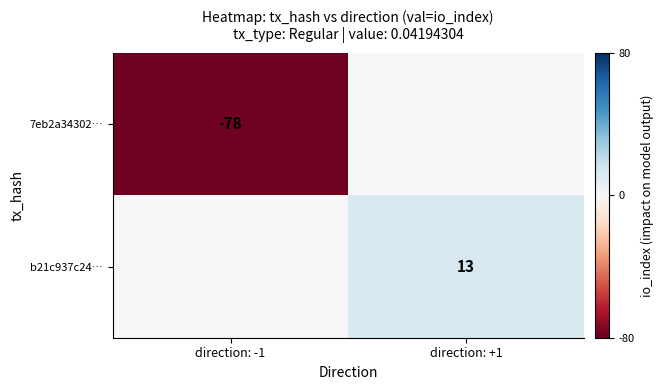

True or false: b21c937c24… has a value of 3 at direction: +1.

False